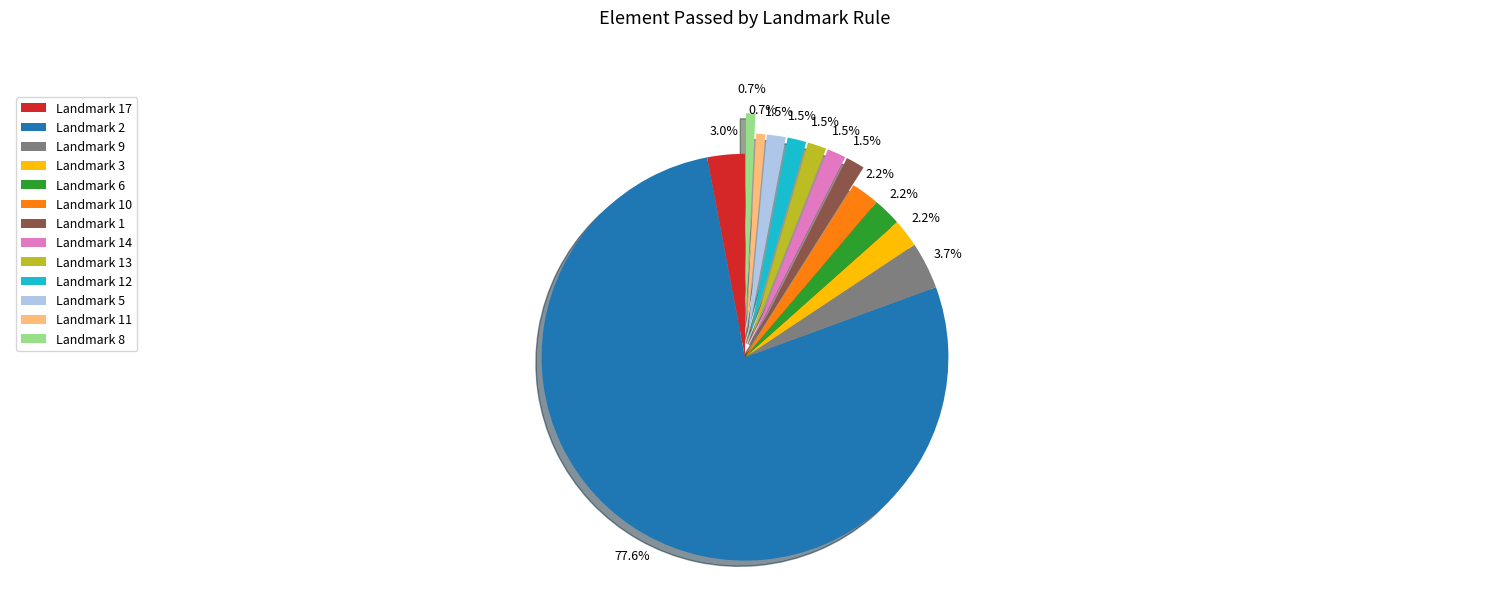

Do Landmark 6 and Landmark 3 together represent more than half of the pie?

No